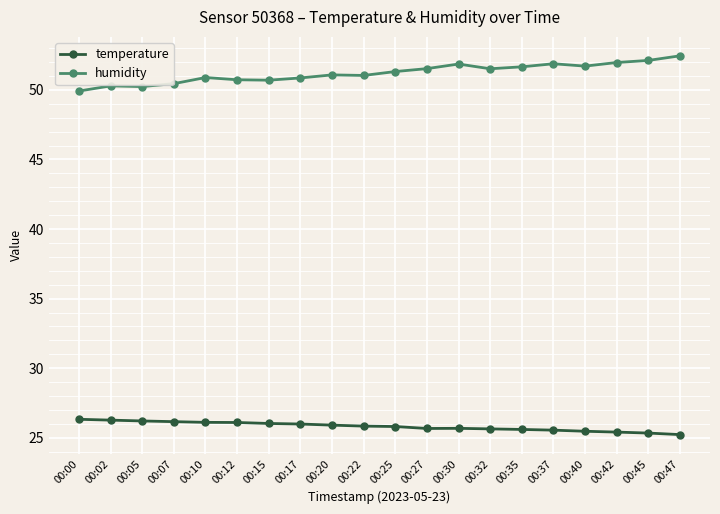

What is the difference between the humidity values at 00:40 and 00:05?

1.5